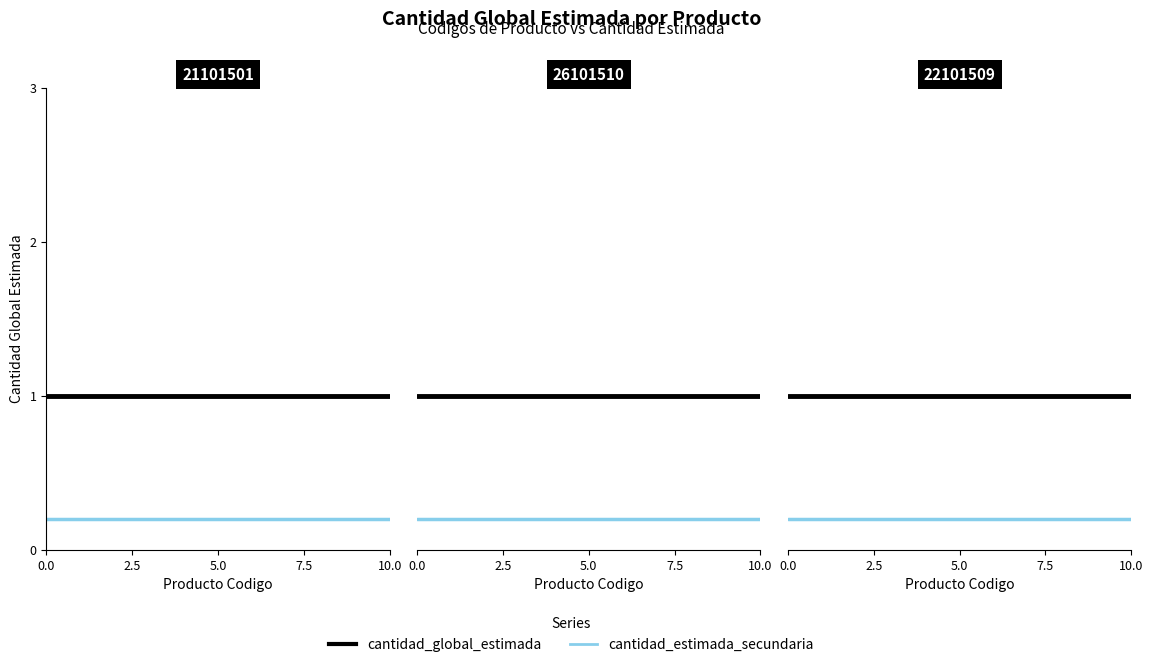

How many series are shown in this chart?

2